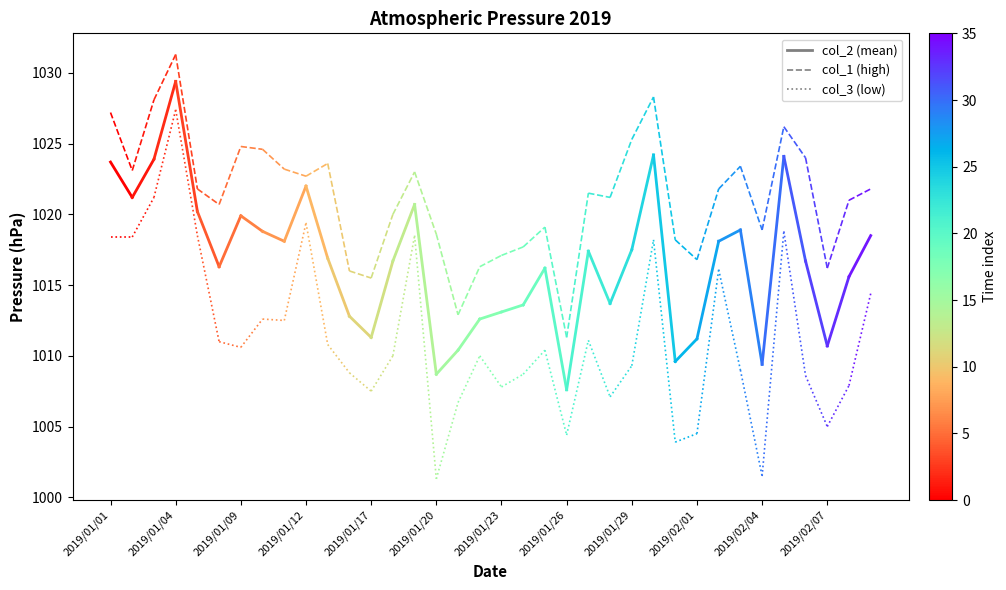

How many lines are shown in the chart?

3